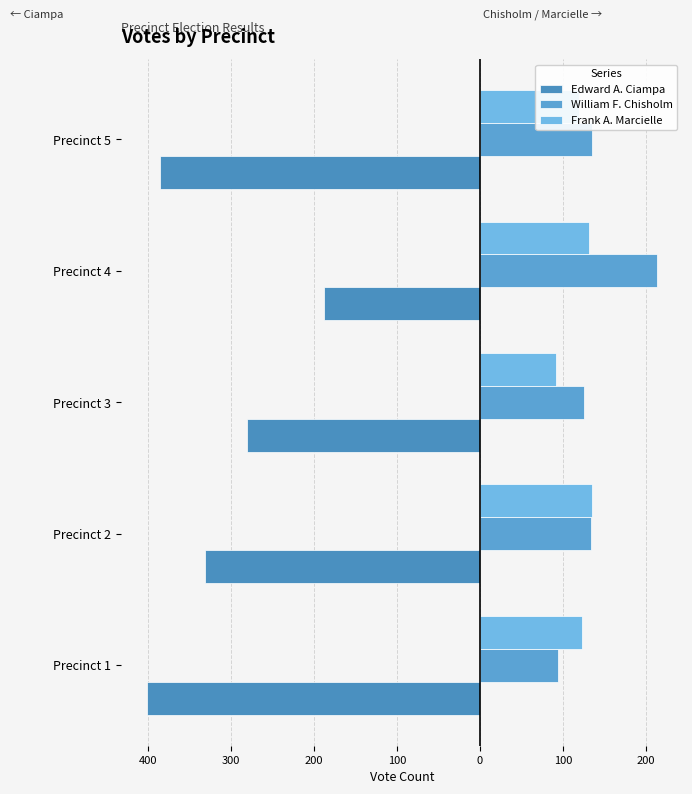

Which series has the largest range (max minus min)?

Edward A. Ciampa